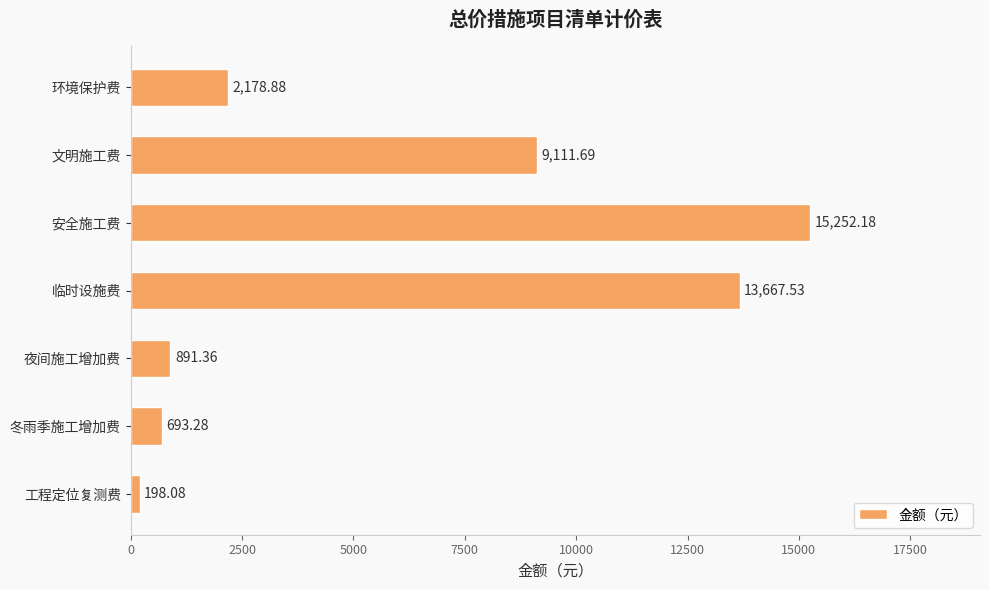

Where is the data nearest to the value 7725?

文明施工费